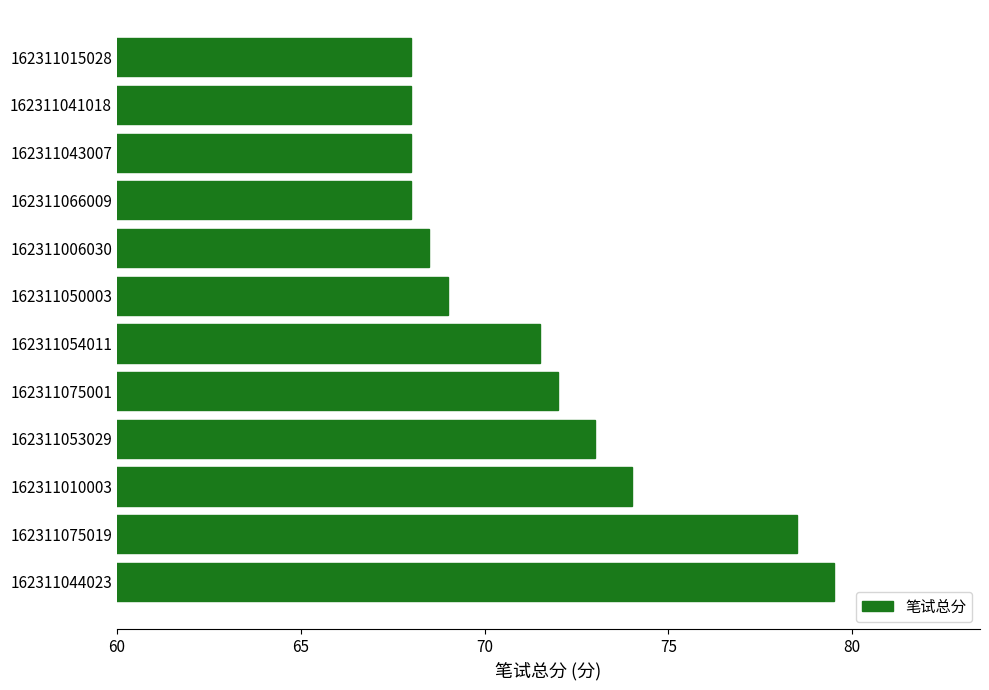

Reading top to bottom, extract all data points from this chart.

162311015028=68.0	162311041018=68.0	162311043007=68.0	162311066009=68.0	162311006030=68.5	162311050003=69.0	162311054011=71.5	162311075001=72.0	162311053029=73.0	162311010003=74.0	162311075019=78.5	162311044023=79.5